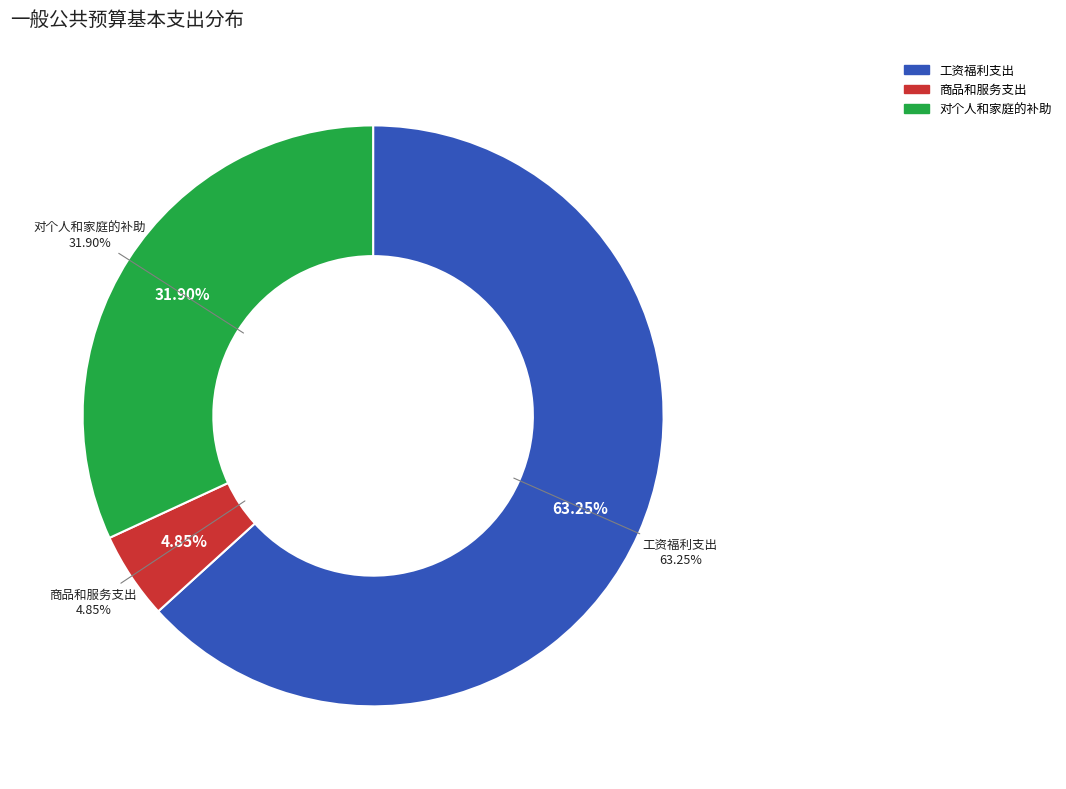

Does 工资福利支出 represent more than half of the total?

Yes